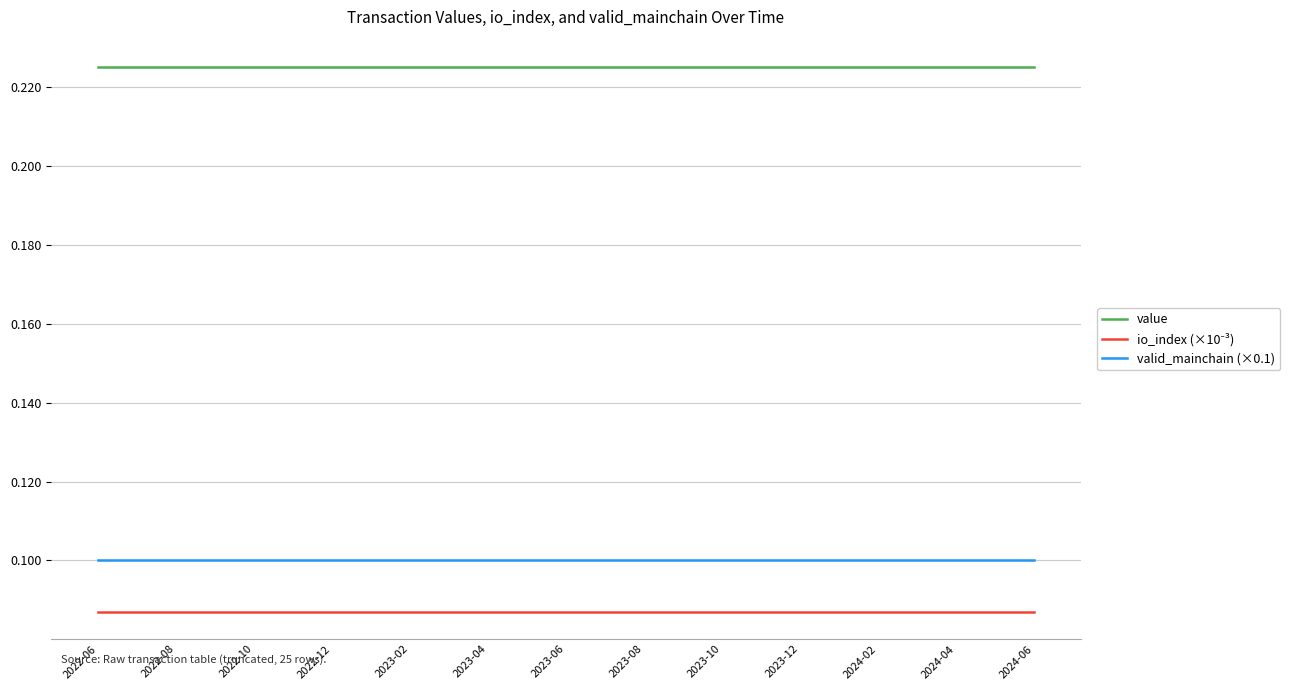

Which series has the largest total across all categories?

value